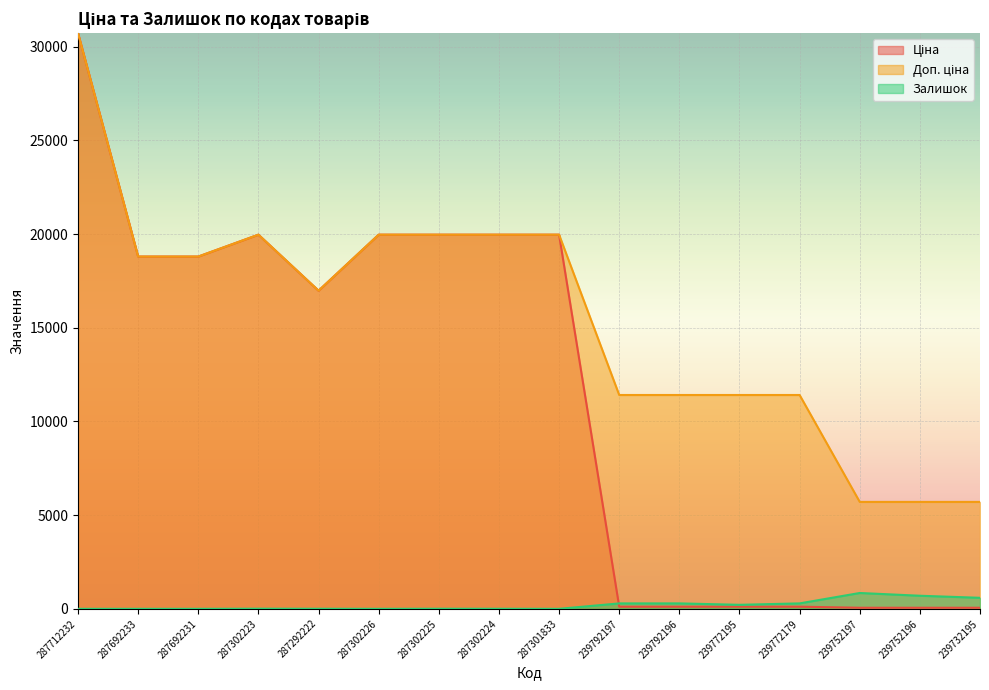

Which series has the largest range (max minus min)?

Ціна